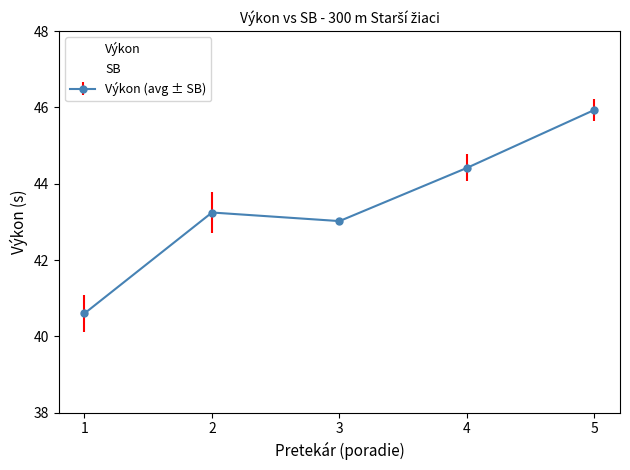

The value of Výkon at 5 is 76.1. True or false?

False